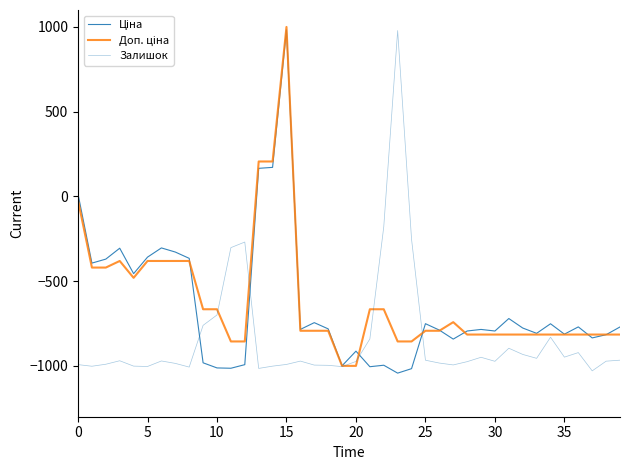

Is this an area chart (filled region under the line)?

No